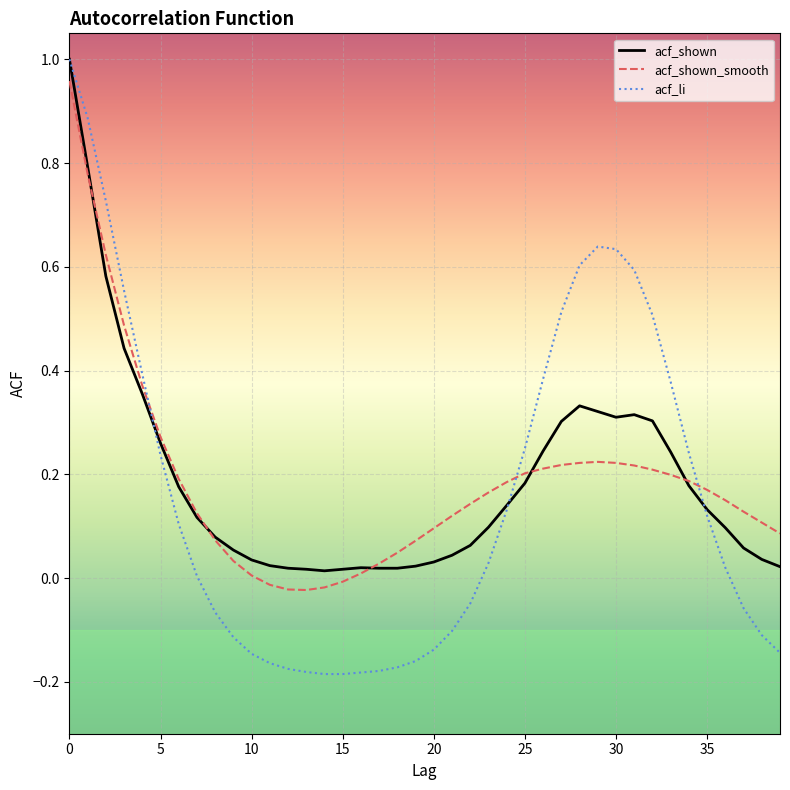

In acf_shown_smooth, how many points are lower than both neighbors (excluding endpoints)?

1